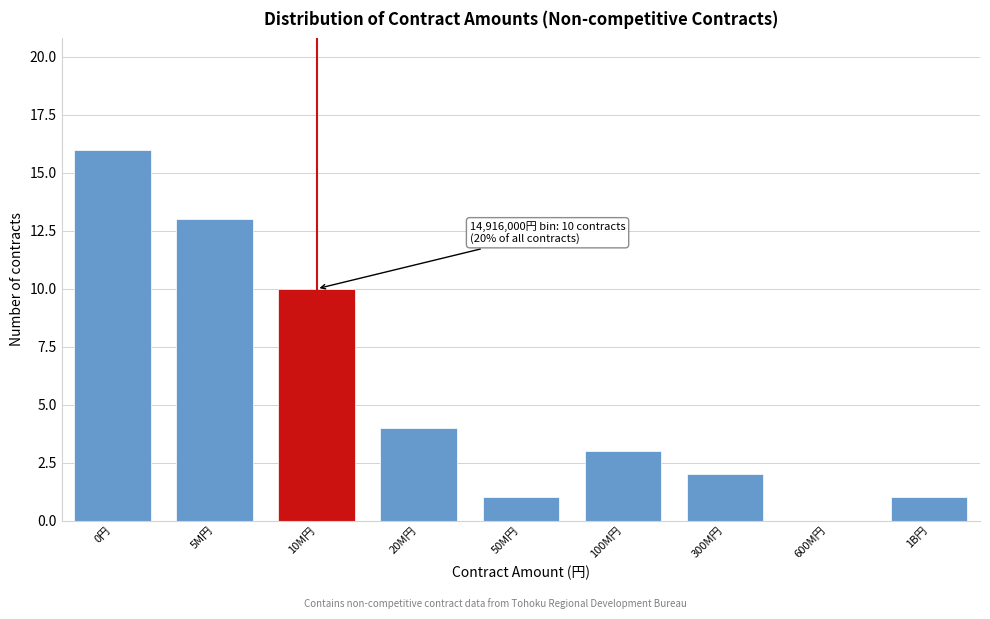

Reading left to right, what are all the values shown in this chart?

0円=16	5M円=13	10M円=10	20M円=4	50M円=1	100M円=3	300M円=2	600M円=0	1B円=1